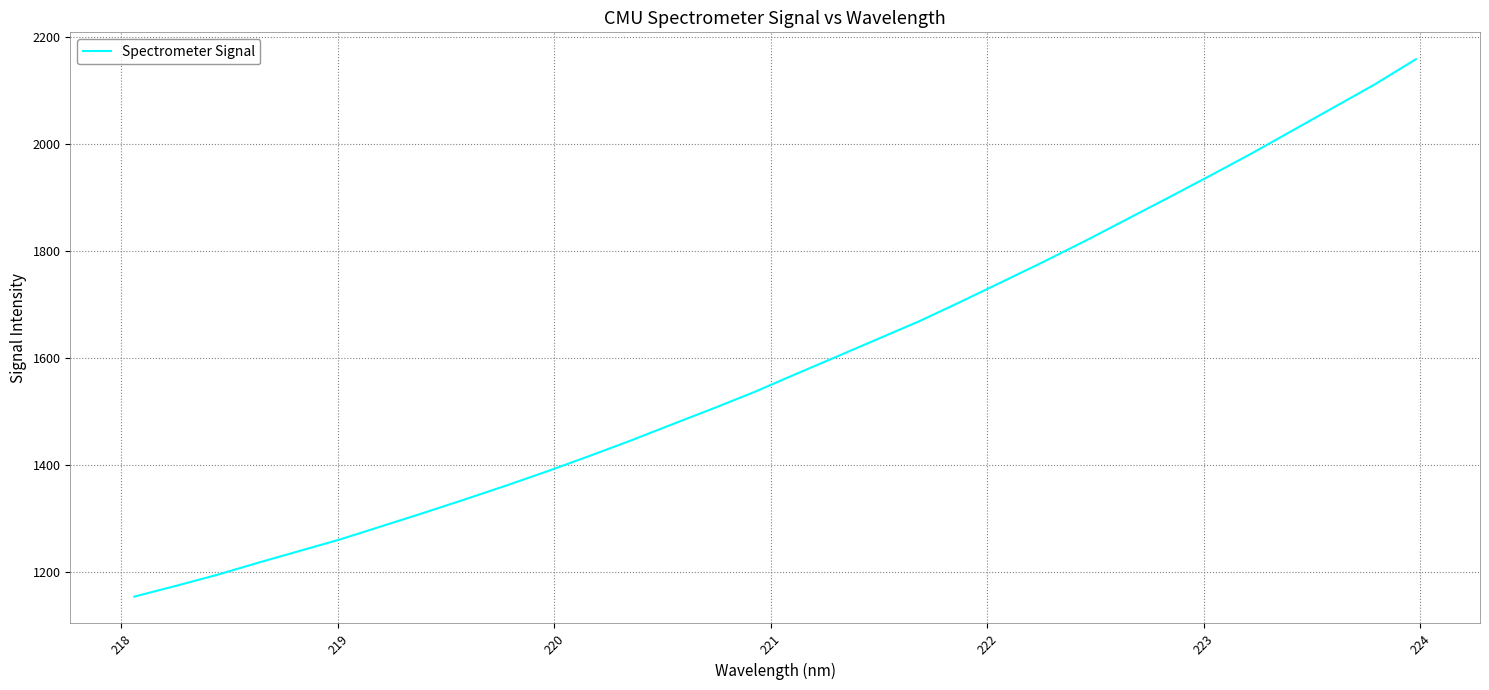

What is the greatest value displayed?

2158.9